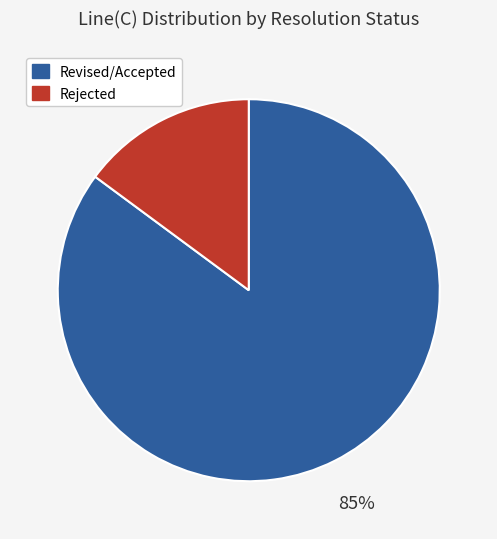

What percentage is the Rejected slice, to the nearest percent?

15%